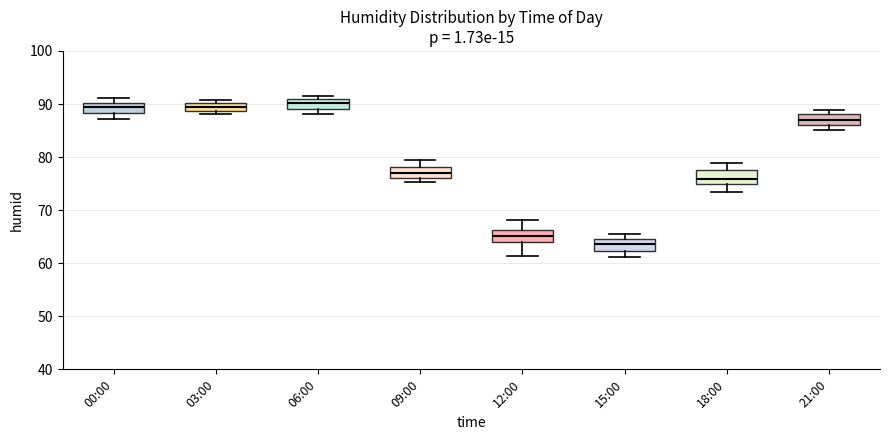

Where does the upper whisker of the box for 18:00 end on the y-axis? The values are not printed on the chart, so give them approximately, as read against the axis.

79